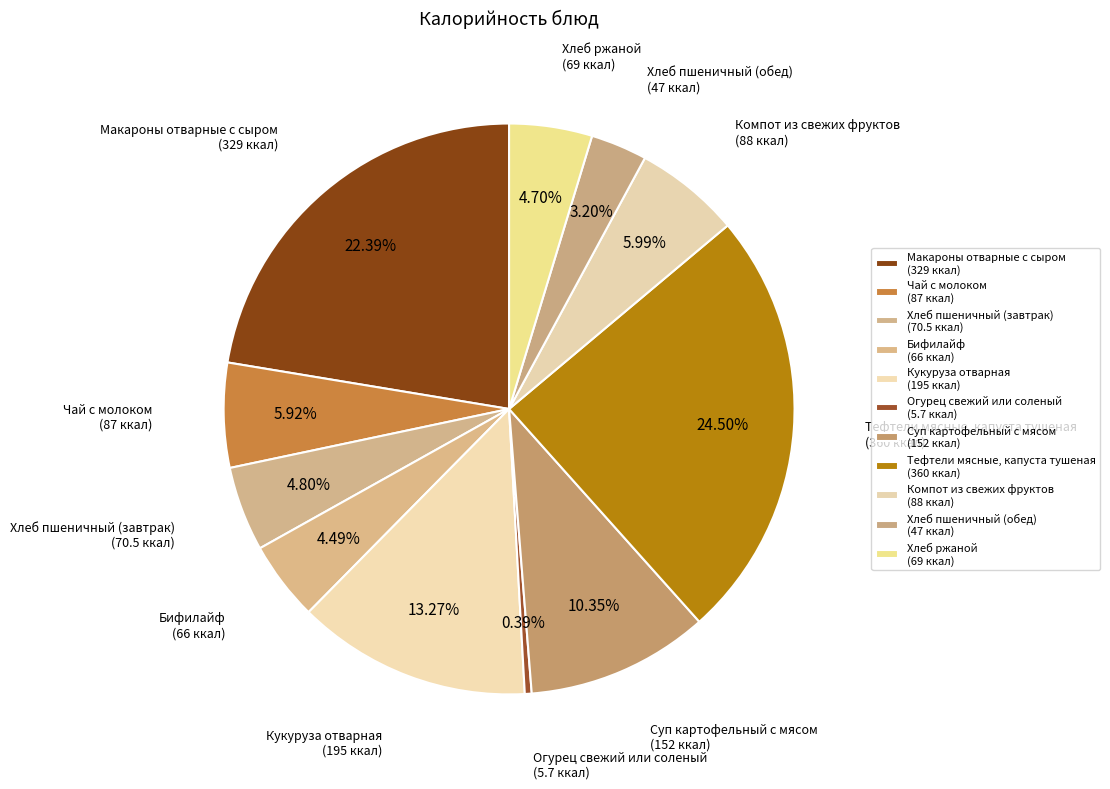

Which category has the smallest portion of the pie?

Огурец свежий или соленый